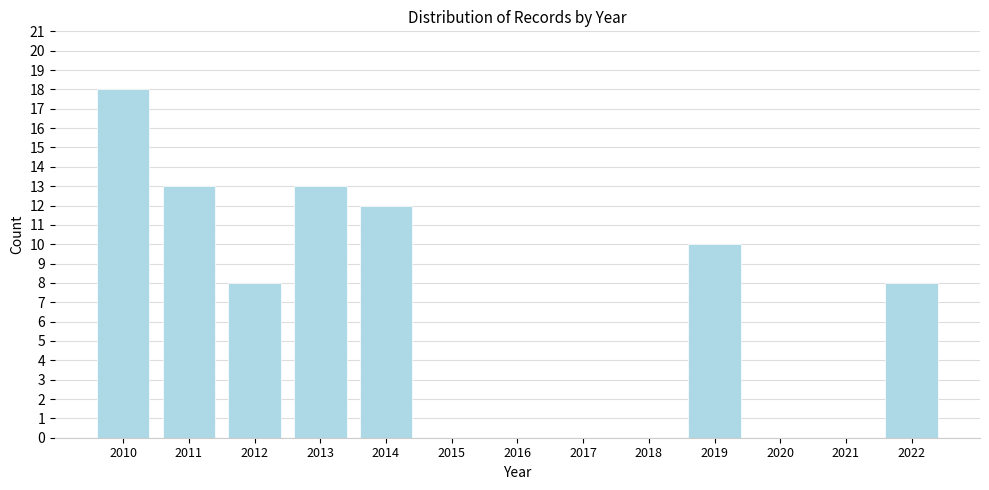

Reading left to right, extract all data points from this chart.

2010=18	2011=13	2012=8	2013=13	2014=12	2015=0	2016=0	2017=0	2018=0	2019=10	2020=0	2021=0	2022=8